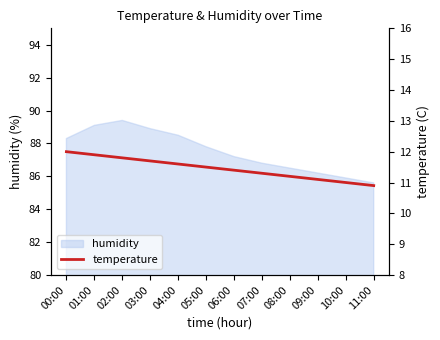

The humidity series shows 88.9 at 03:00. True or false?

True